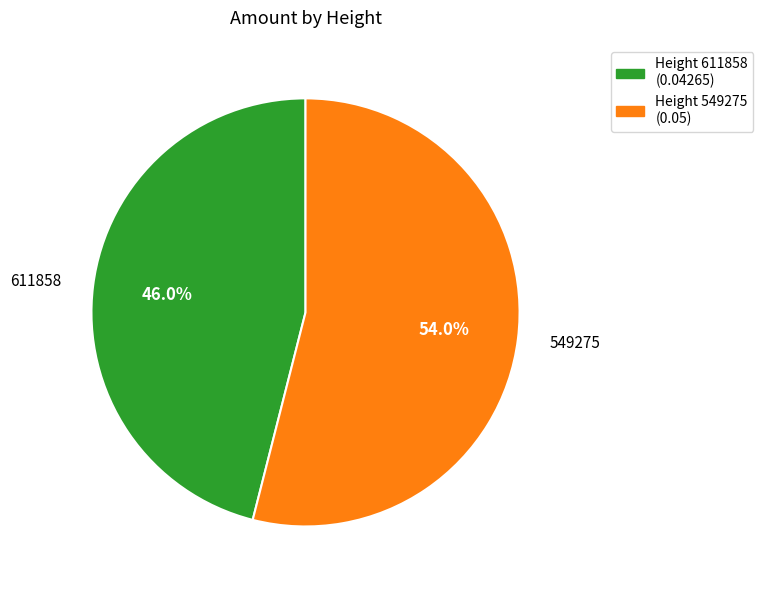

Does any single category account for the majority?

Yes